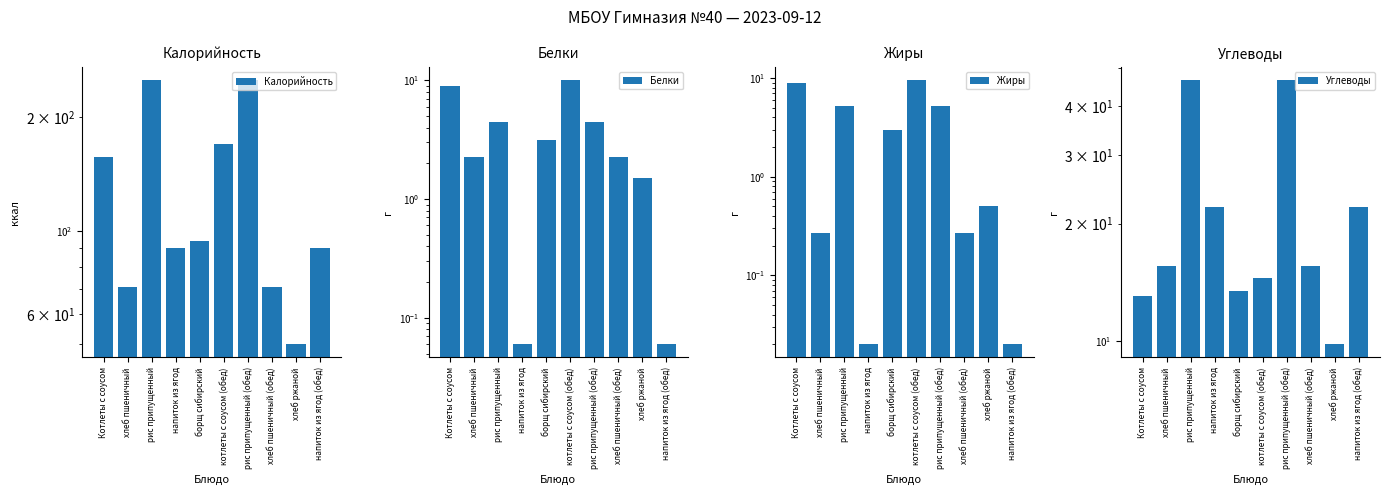

Reading left to right, extract all data points from this chart.

Калорийность: 157.0	71.0	251.0	90.0	94.0	170.0	251.0	71.0	50.0	90.0
Белки: 9.0	2.3	4.5	0.1	3.2	10.1	4.5	2.3	1.5	0.1
Жиры: 9.0	0.3	5.2	0.0	3.0	9.6	5.2	0.3	0.5	0.0
Углеводы: 13.0	15.6	46.7	22.0	13.4	14.5	46.7	15.6	9.8	22.0